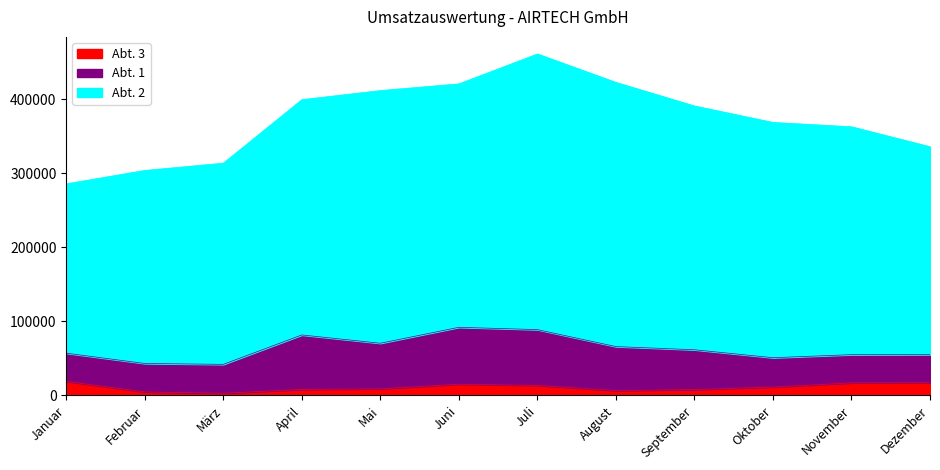

In Abt. 1, how many points are higher than both neighbors (excluding endpoints)?

2